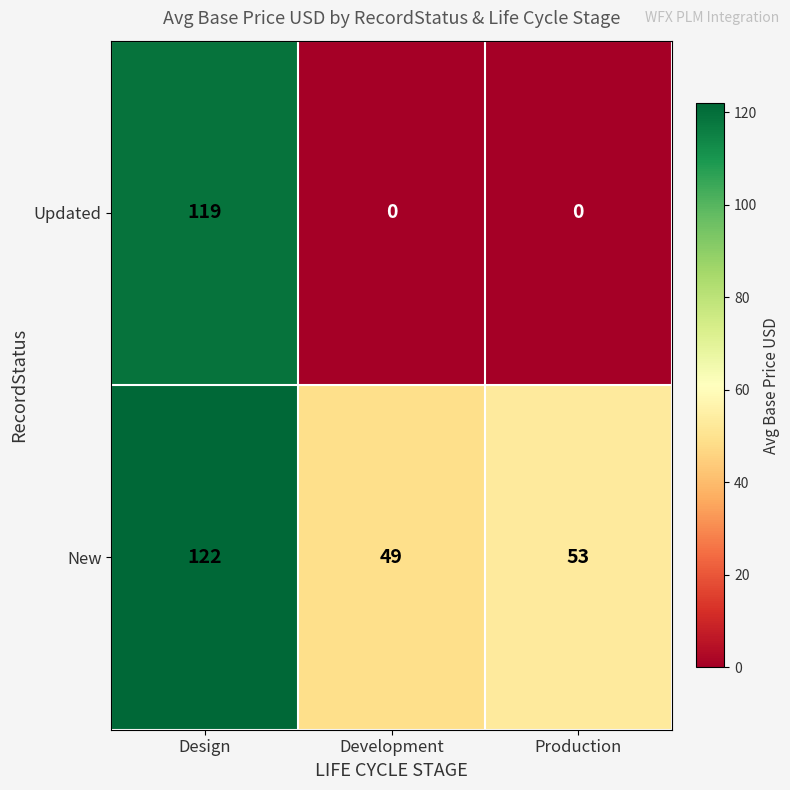

Which series has the largest total across all categories?

New